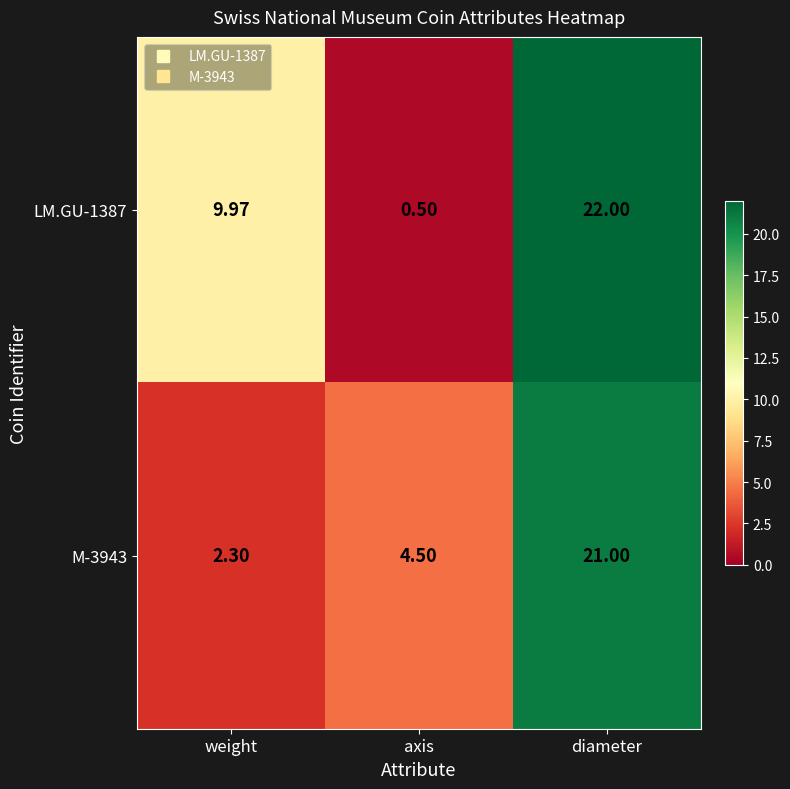

At which label does M-3943 first exceed 4?

axis